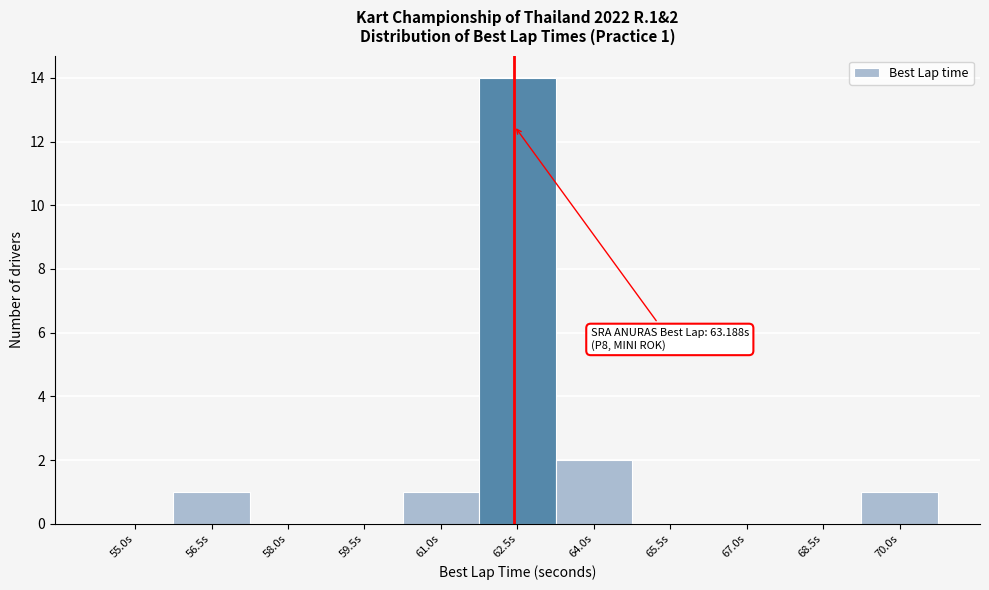

Reading left to right, what are all the values shown in this chart?

55.0s=0	56.5s=1	58.0s=0	59.5s=0	61.0s=1	62.5s=14	64.0s=2	65.5s=0	67.0s=0	68.5s=0	70.0s=1